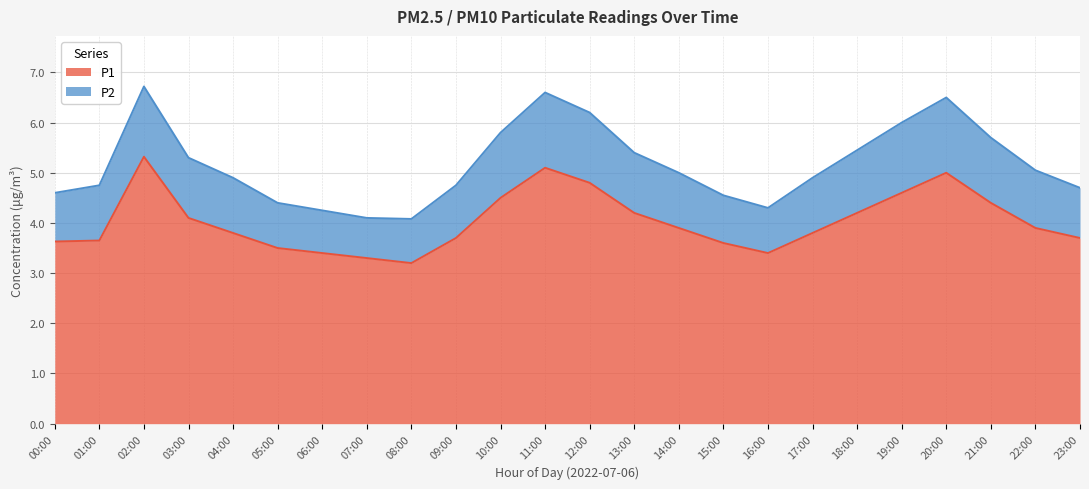

How many interior local valleys (lower than both neighbors) does the data have?

2